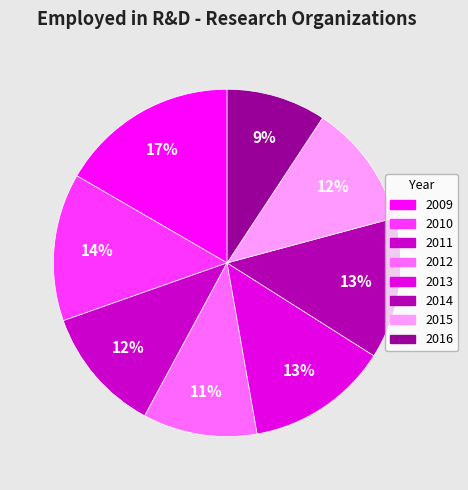

Is there any slice that represents more than half of the pie?

No